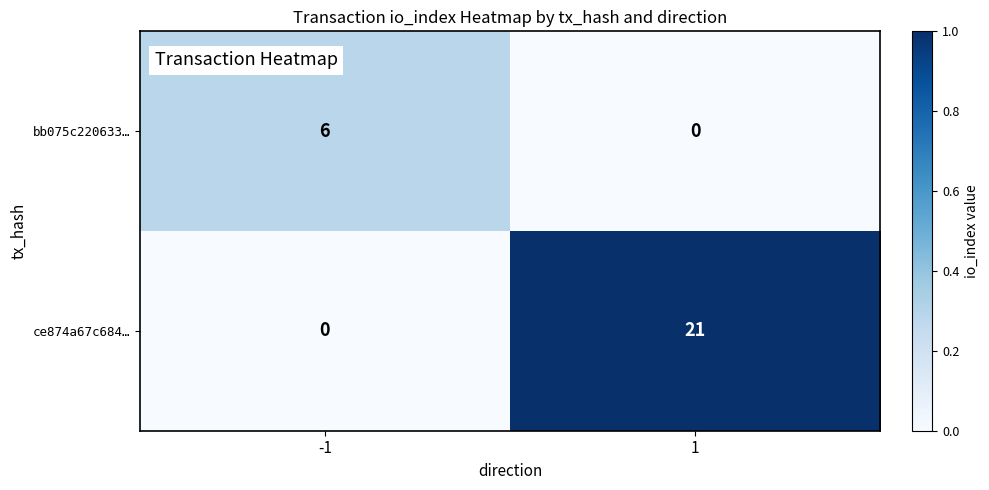

Reading left to right, what are all the values shown in this chart?

bb075c220633…: -1=6	1=0
ce874a67c684…: -1=0	1=21